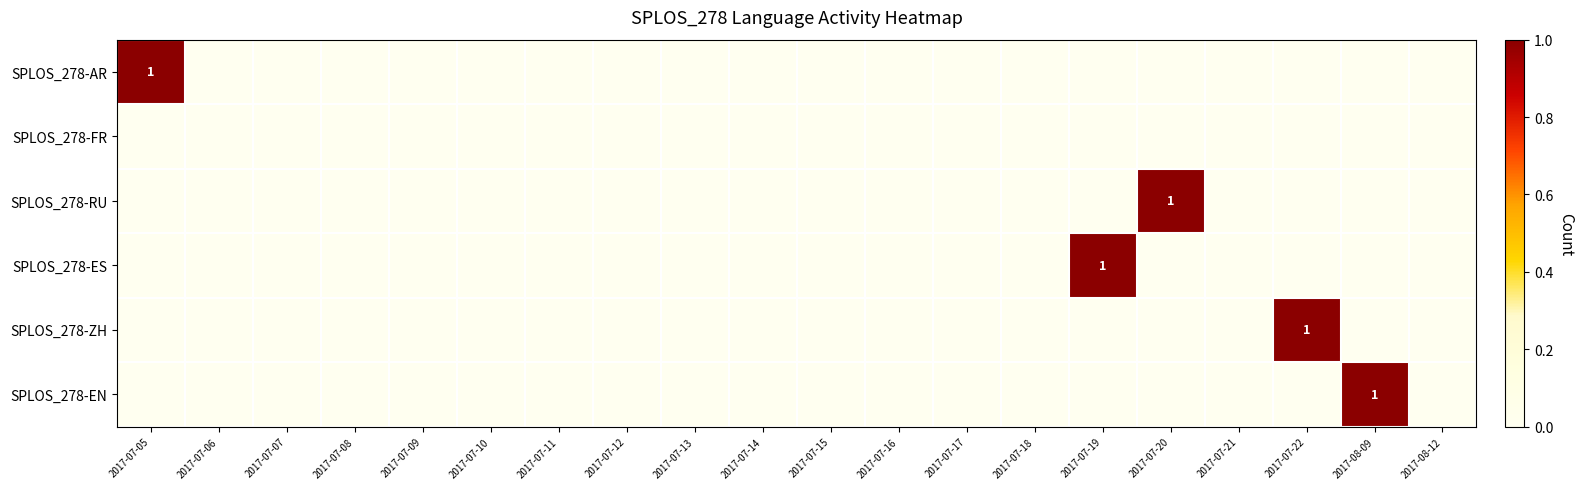

Which series has the largest range (max minus min)?

SPLOS_278-AR